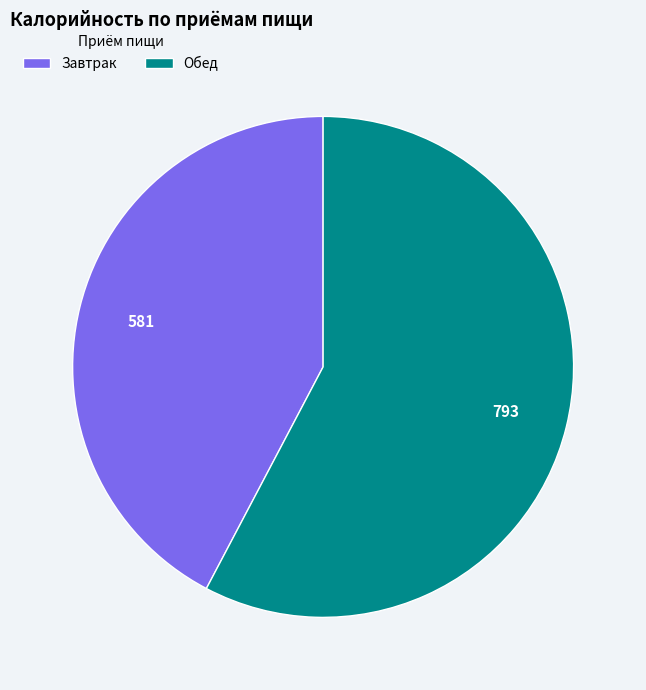

Which slice is the largest?

Обед